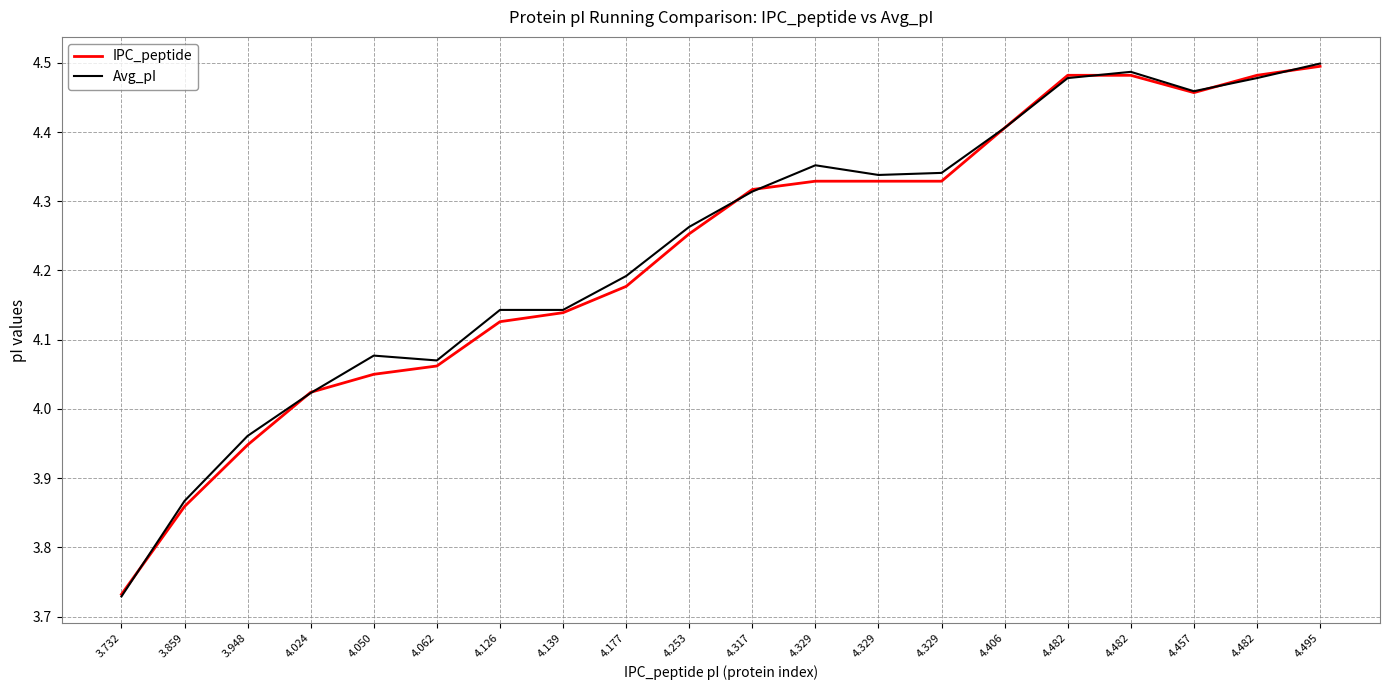

How many lines are shown in the chart?

2